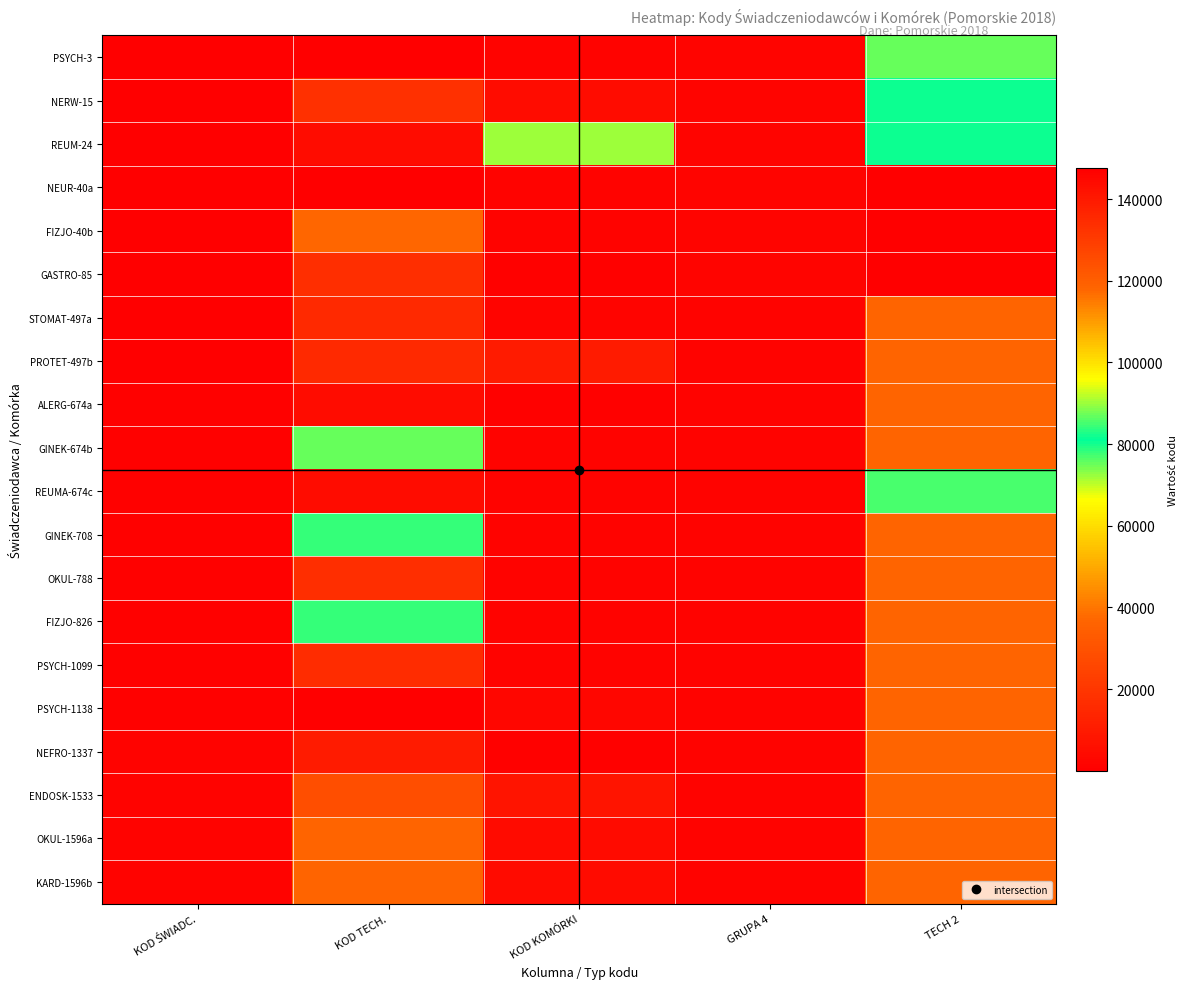

Between KOD ŚWIADC. and KOD KOMÓRKI, which series saw the biggest shift?

REUM-24